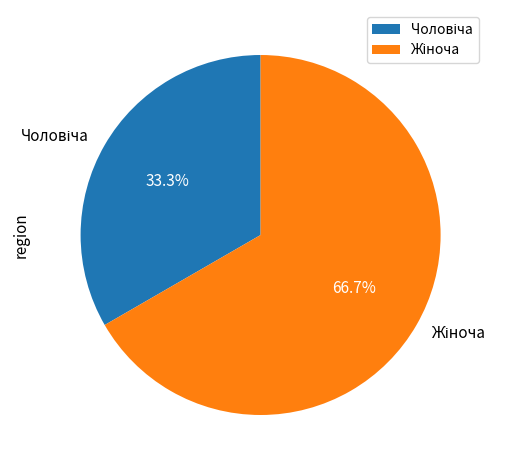

Count the number of slices in the pie.

2